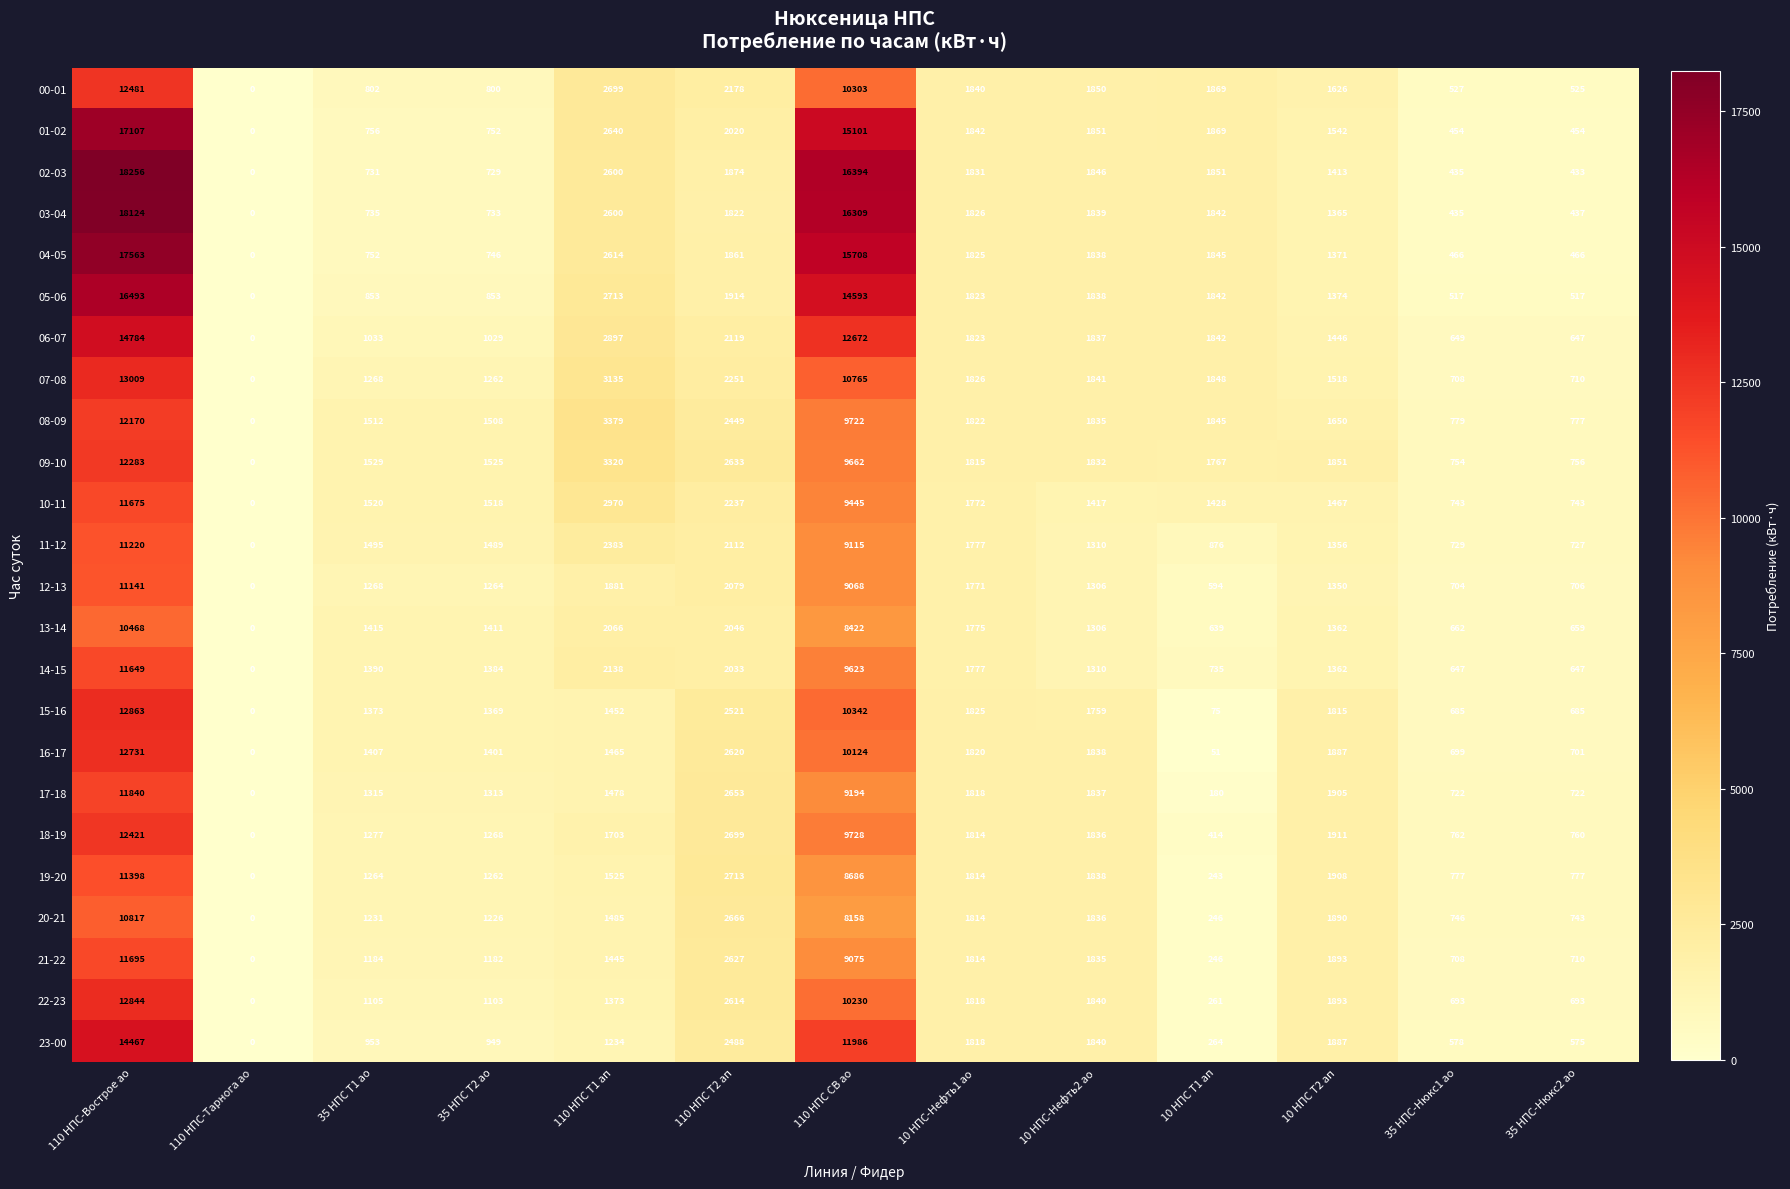

At which category does the chart reach its minimum across all series?

110 НПС-Тарнога ао